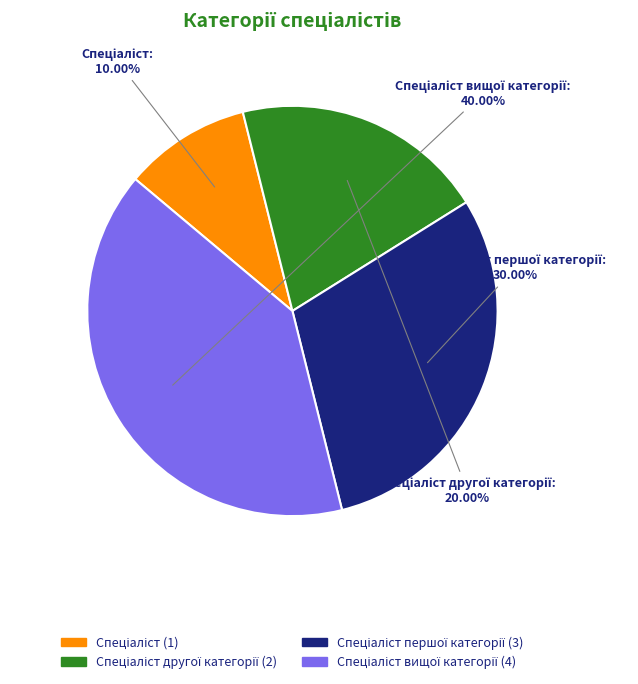

Is there a majority slice in this chart?

No